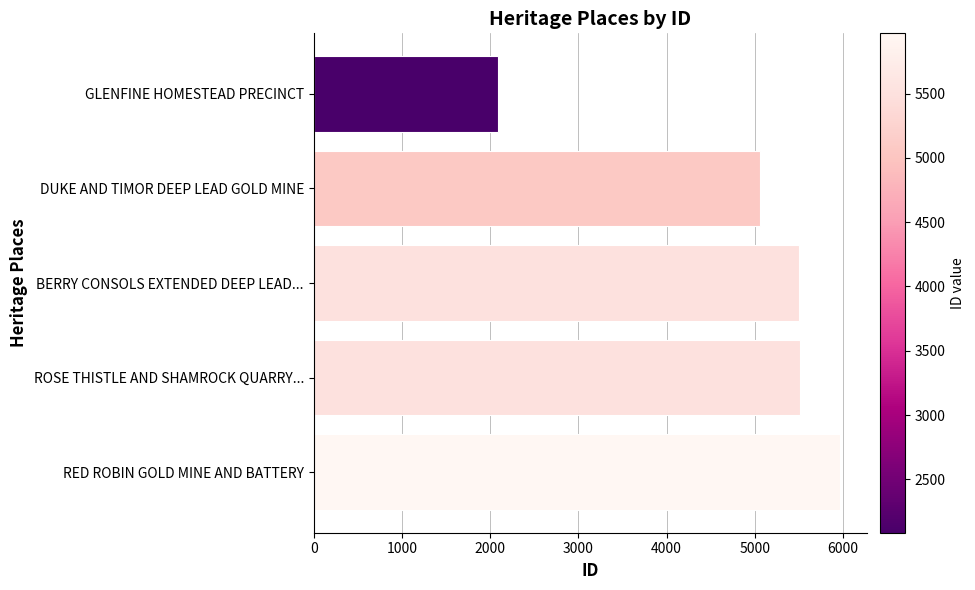

What is the greatest value displayed?

5970